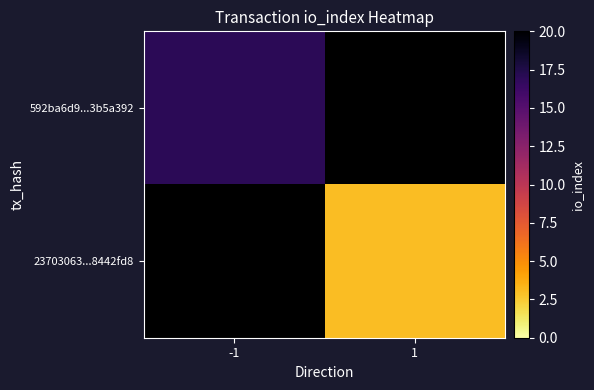

Which has a higher value, 1 or -1?

-1